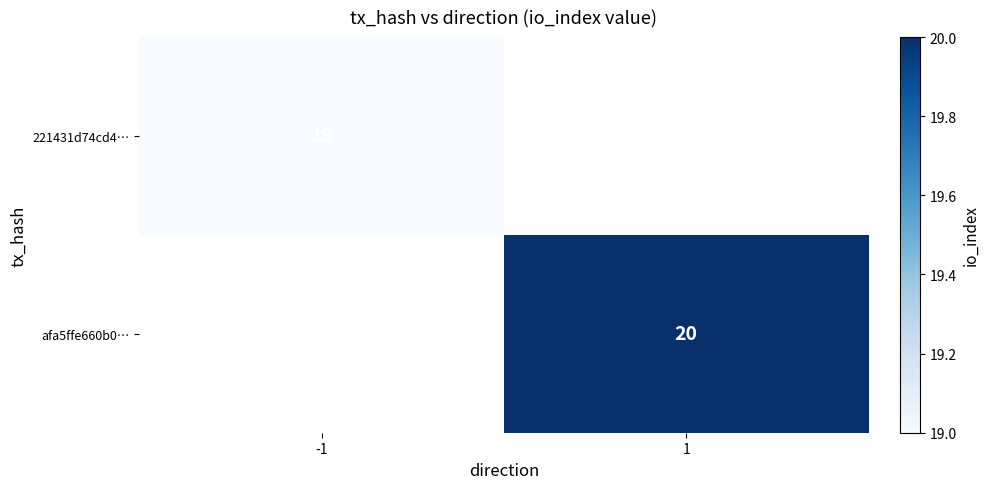

Is it true that afa5ffe660b0… equals 32 at 1?

False